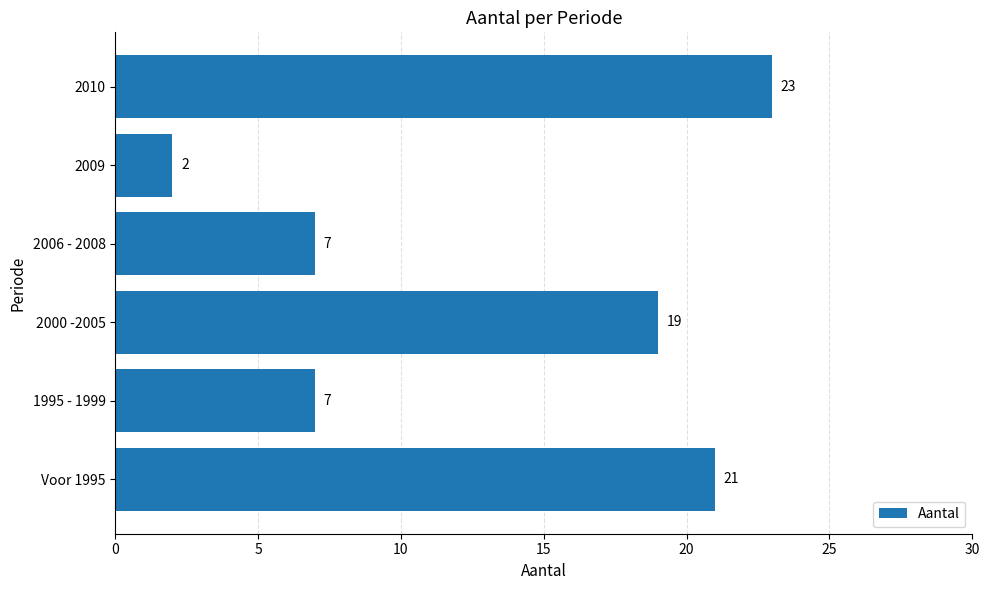

The value at 2000 -2005 is 19. True or false?

True